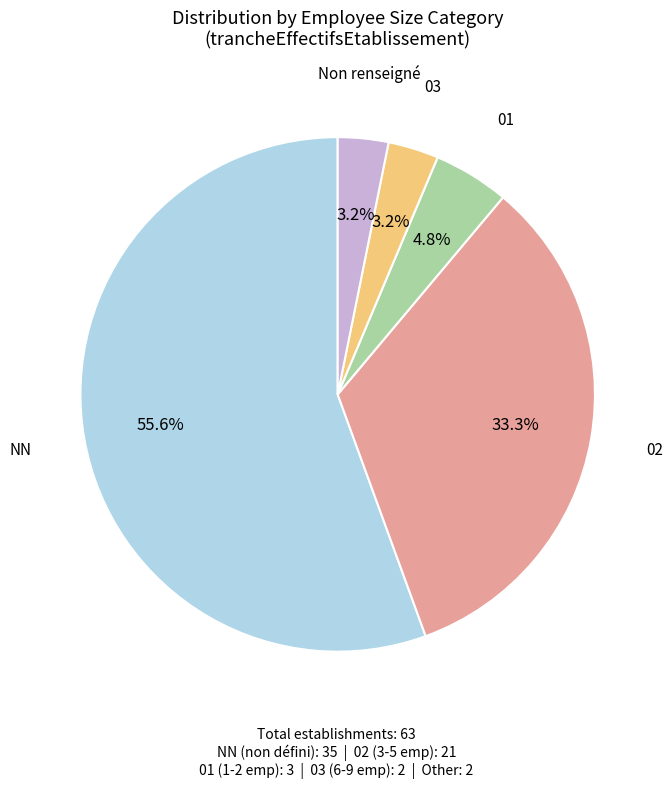

To the nearest percent, what is the difference between the largest and smallest slice percentages?

52%